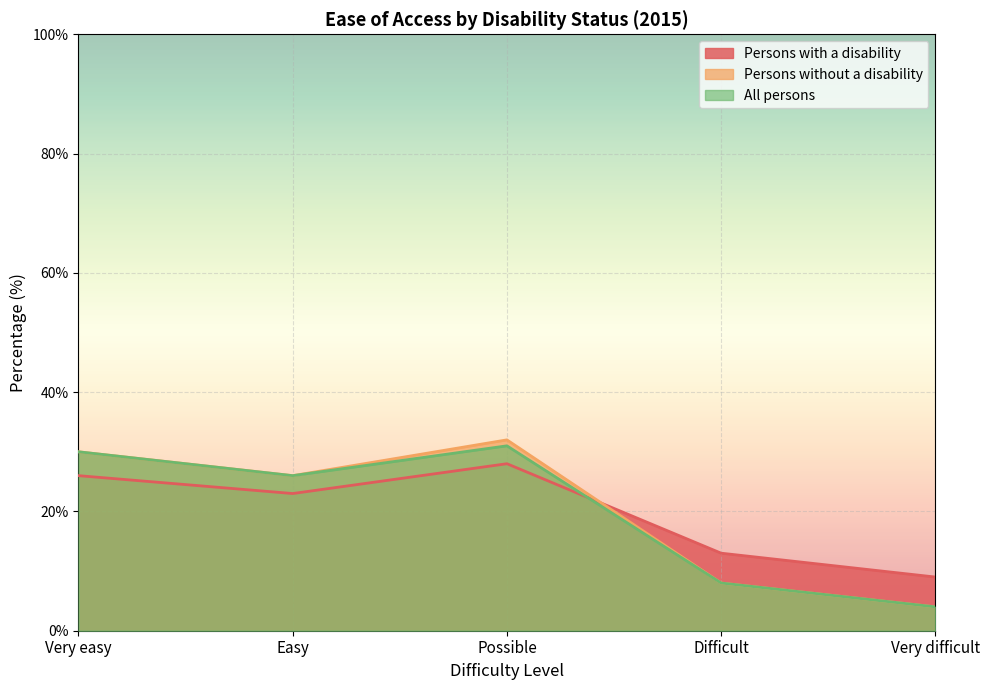

Is it true that All persons equals 14 at Difficult?

False